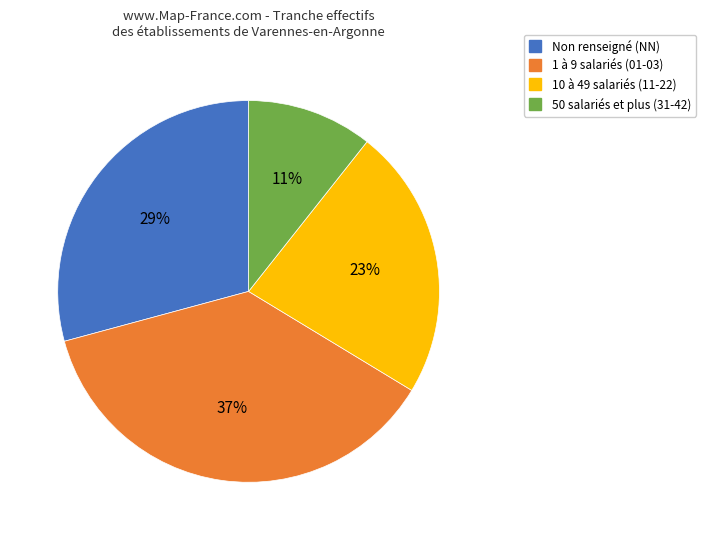

To the nearest percent, what is the difference between the largest and smallest slice percentages?

26%